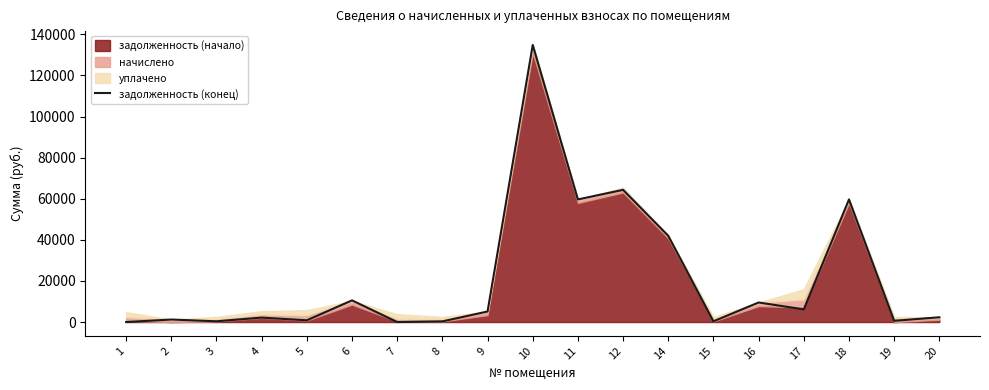

What is the average value?

21055.9